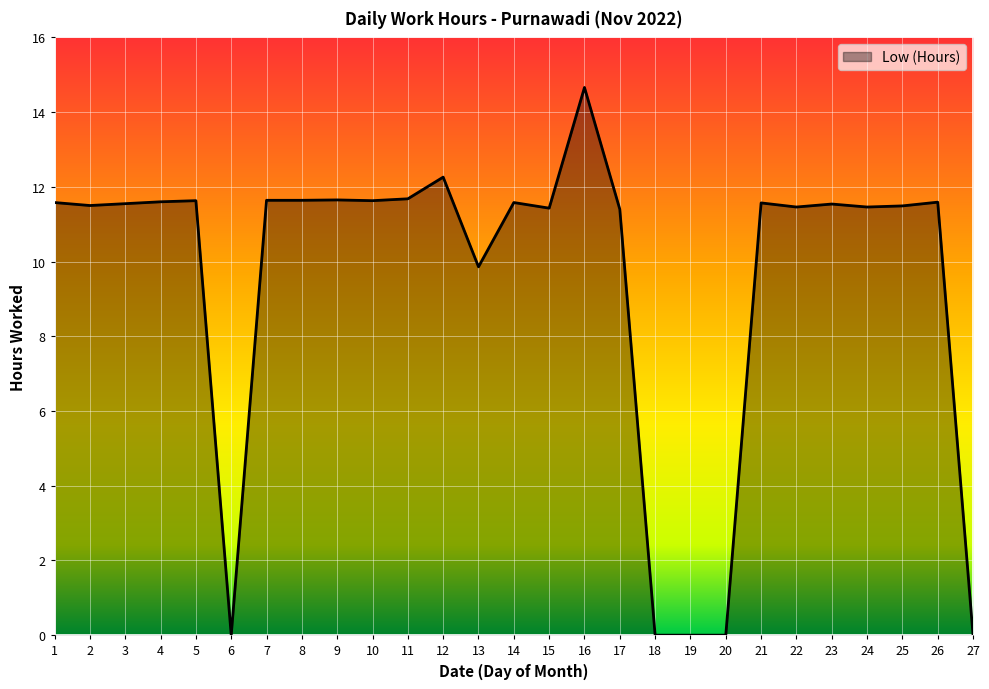

True or false: the data shows 0.0 at 19.

True